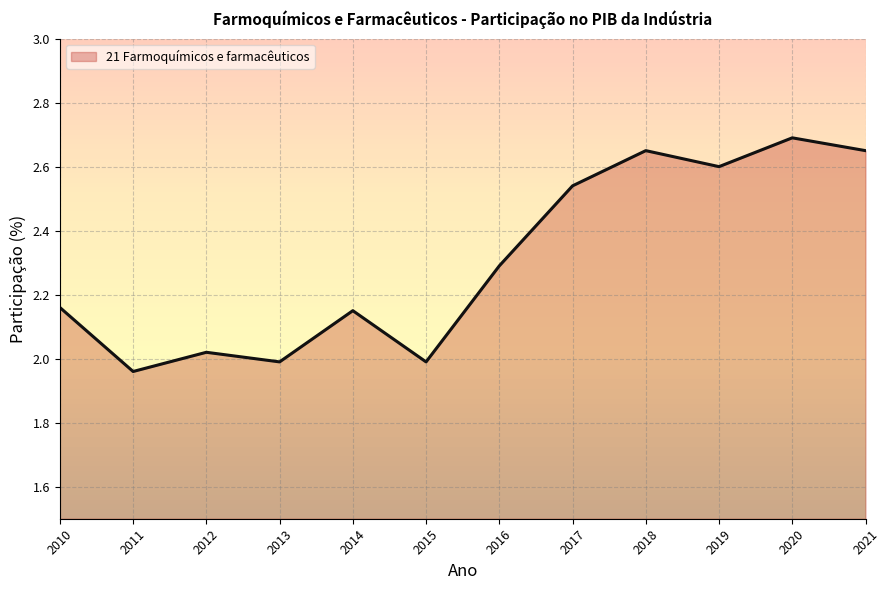

How many interior local peaks (higher than both neighbors) does the data have?

4